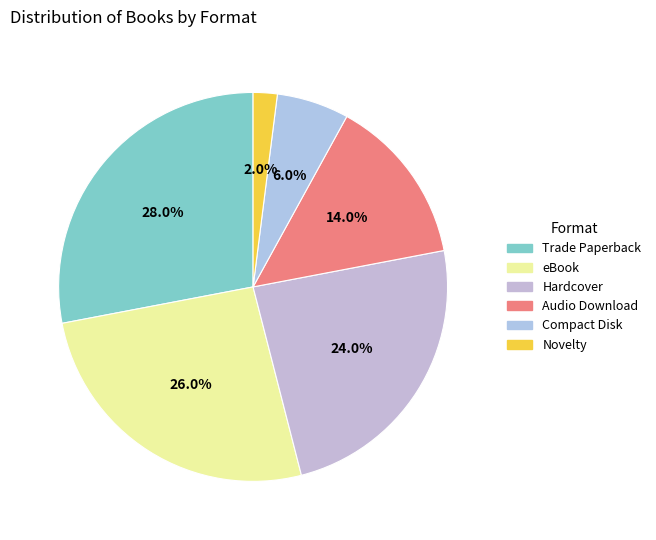

Which slice is the largest?

Trade Paperback